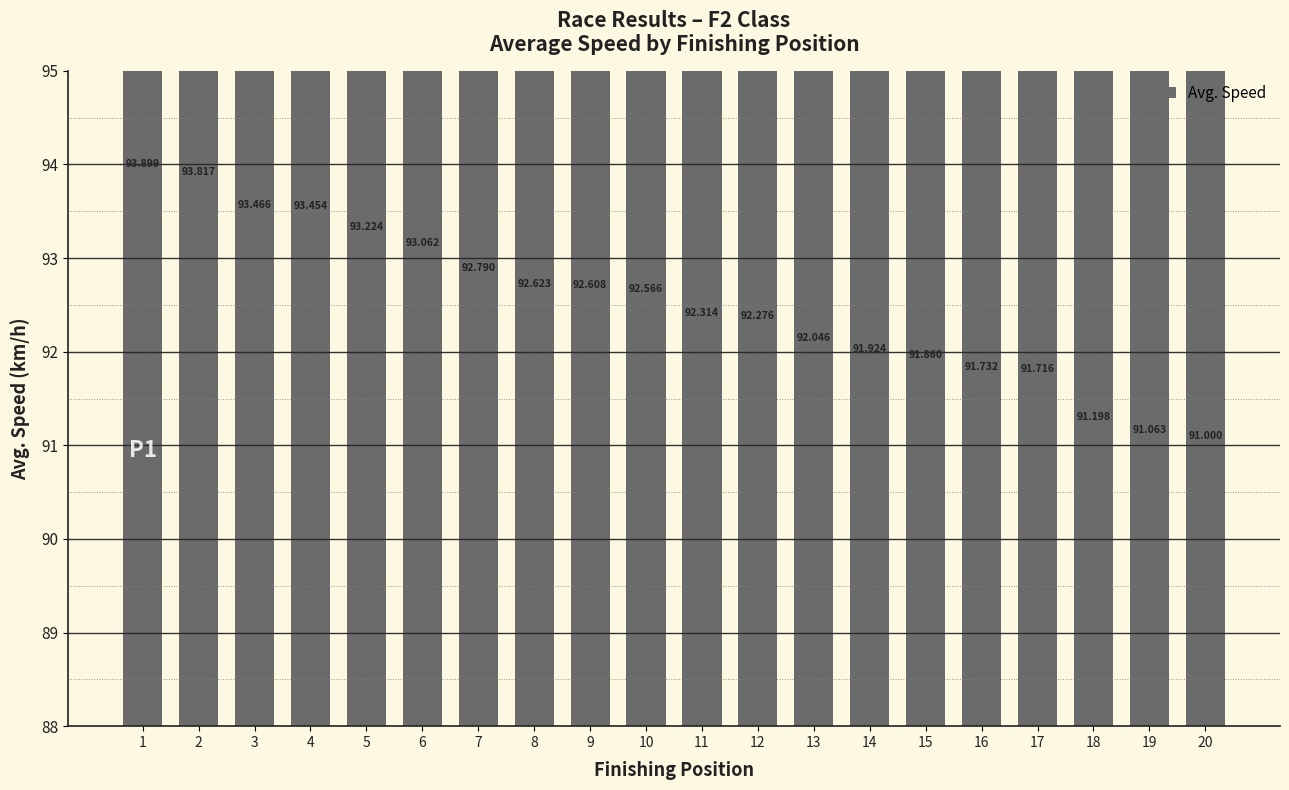

Reading left to right, list all the values displayed in this chart.

93.9	93.8	93.5	93.5	93.2	93.1	92.8	92.6	92.6	92.6	92.3	92.3	92.0	91.9	91.9	91.7	91.7	91.2	91.1	91.0